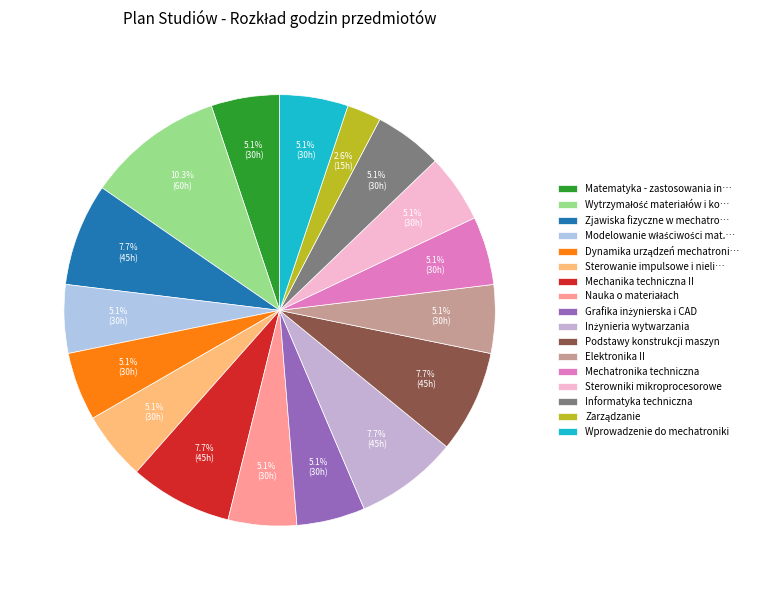

How many slices are in this pie chart?

17